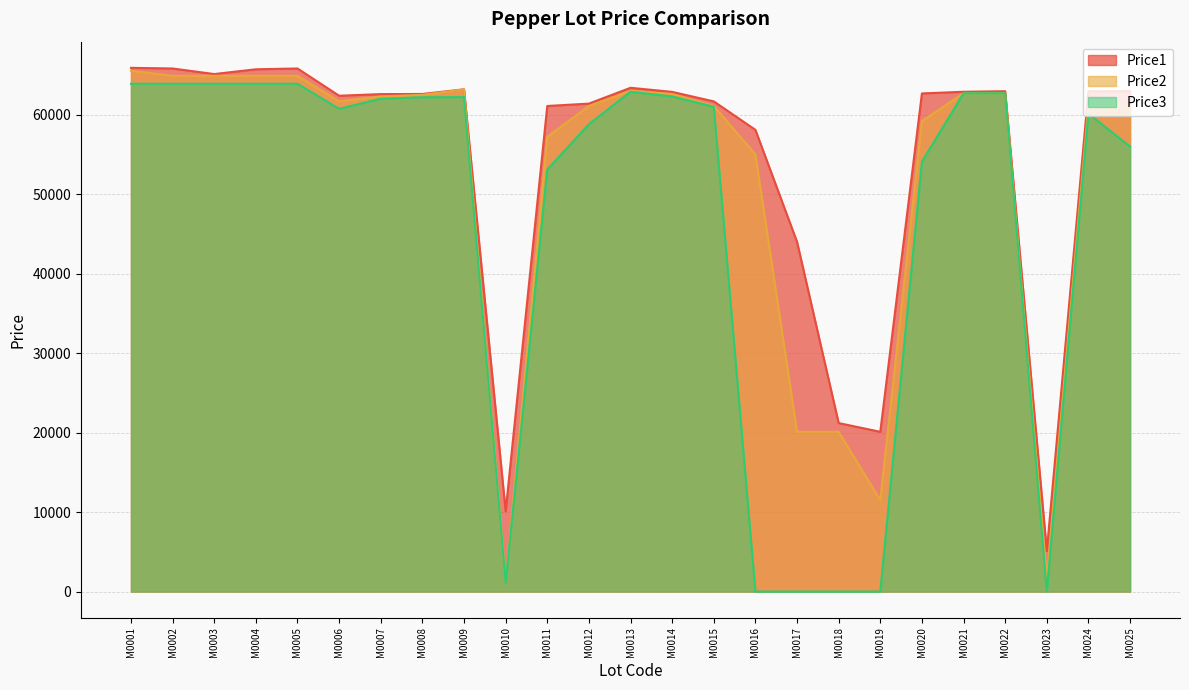

Rank the series by their average value, from lowest to highest.

Price3, Price2, Price1